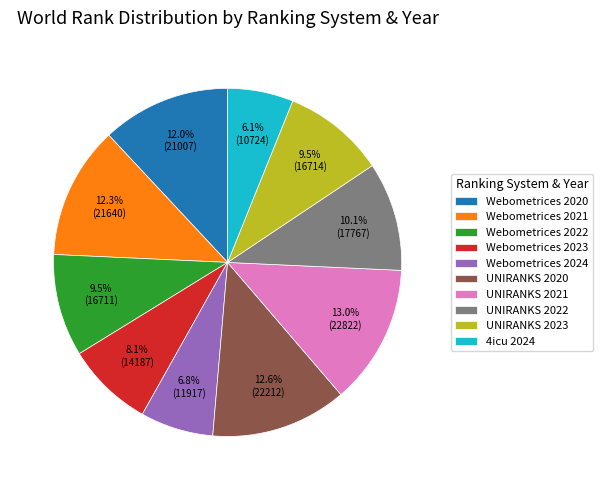

To the nearest percent, what is the difference between the 4icu 2024 and UNIRANKS 2023 slice percentages?

3%